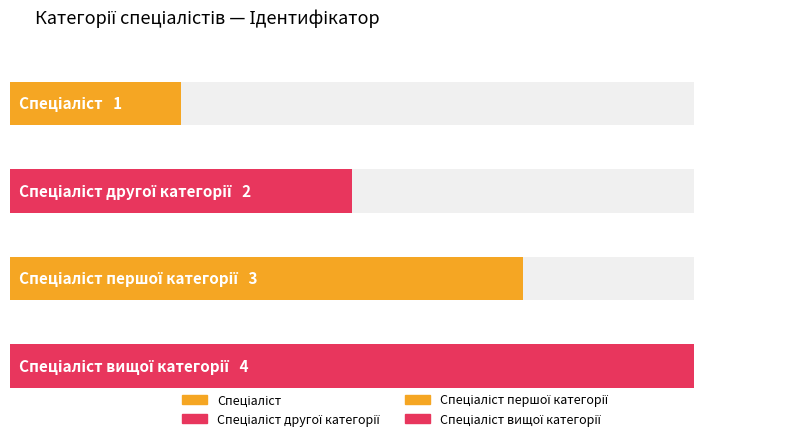

How many bars are there in total?

4